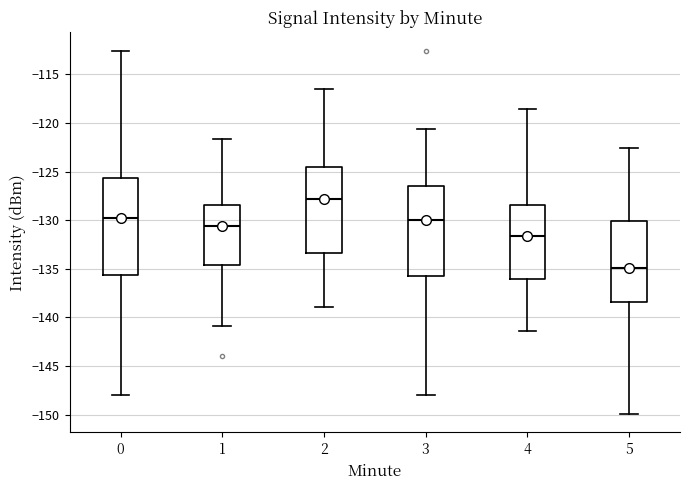

Reading left to right, read every box against the y-axis: the position of its median line, the range the box covers, and the ends of its whiskers. The values are not printed on the chart, so give them approximately, as read against the axis.

0: median -130.0, box -135.5 to -125.5, whiskers -148.0 to -112.5
1: median -130.5, box -134.5 to -128.5, whiskers -141.0 to -121.5
2: median -128.0, box -133.5 to -124.5, whiskers -139.0 to -116.5
3: median -130.0, box -135.5 to -126.5, whiskers -148.0 to -120.5
4: median -131.5, box -136.0 to -128.5, whiskers -141.5 to -118.5
5: median -135.0, box -138.5 to -130.0, whiskers -150.0 to -122.5